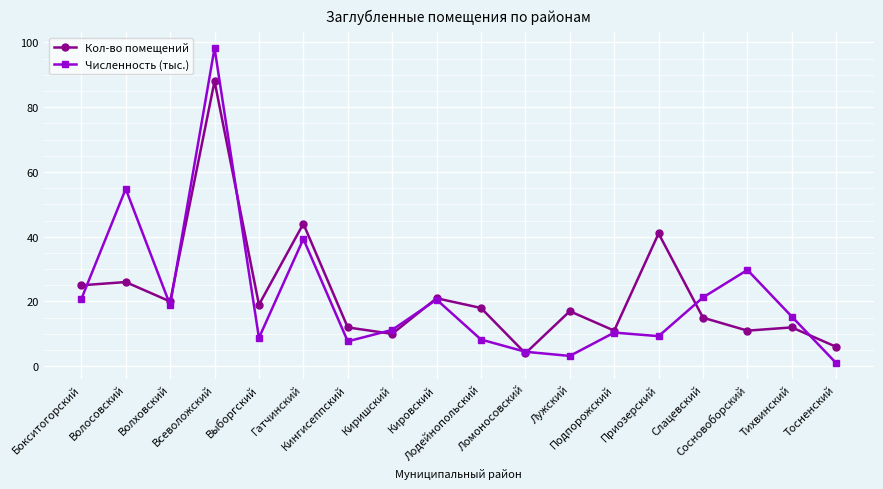

What is the maximum value for Кол-во помещений?

88.0